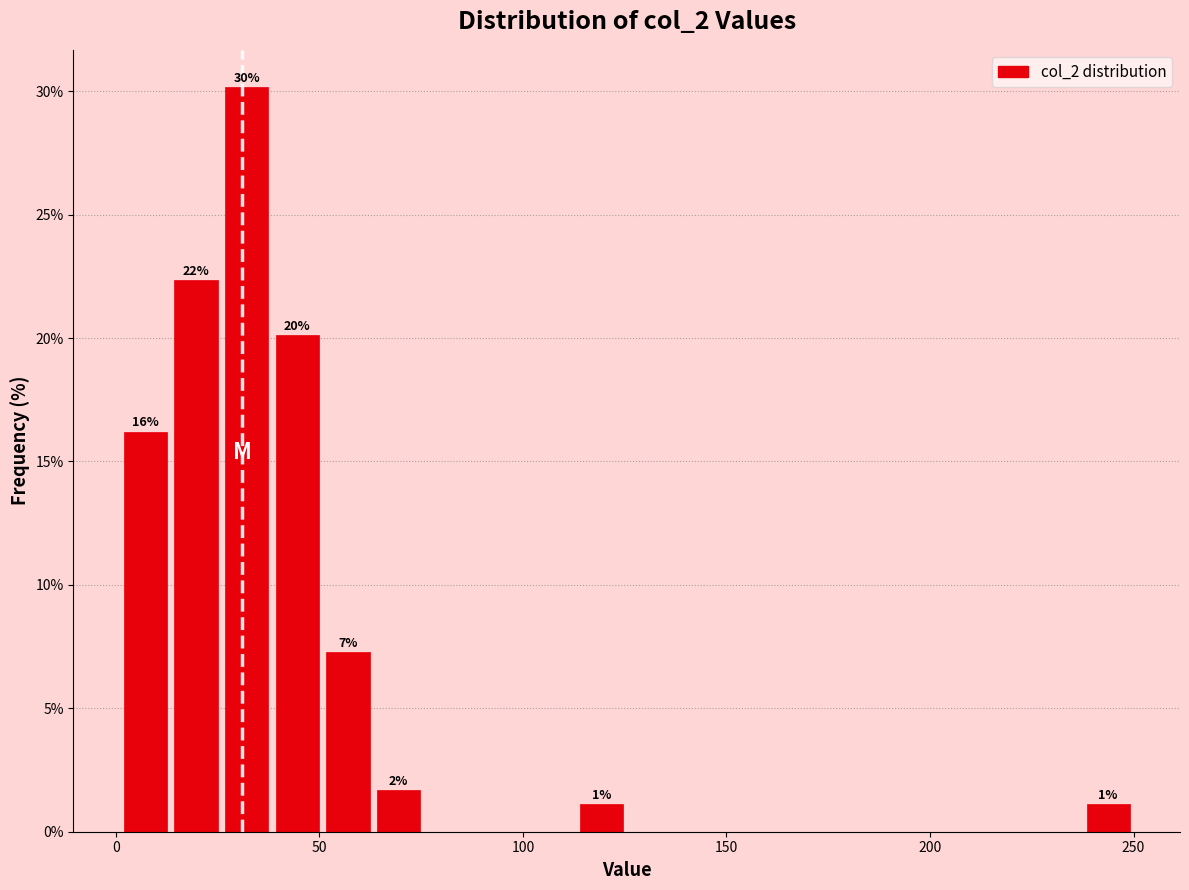

Around what value on the x-axis is the tallest bar? Give the approximate position of its centre, as read against the axis.

30